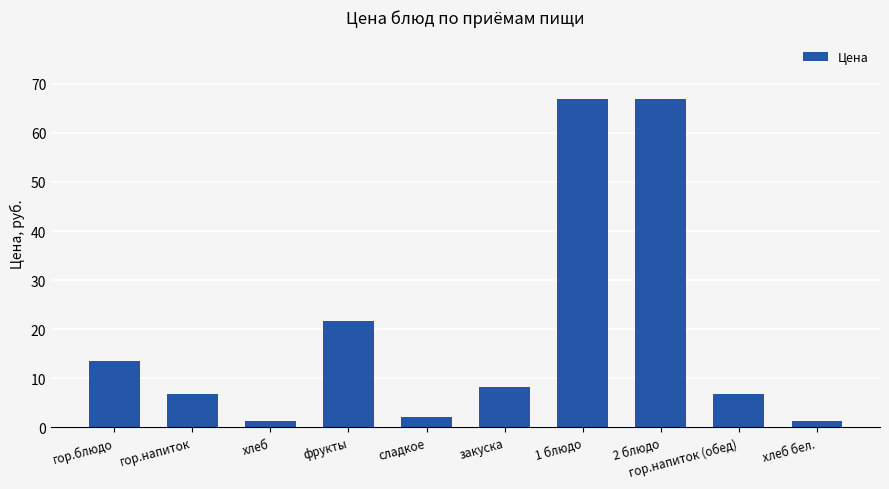

The value at гор.напиток (обед) is 6.7. True or false?

True